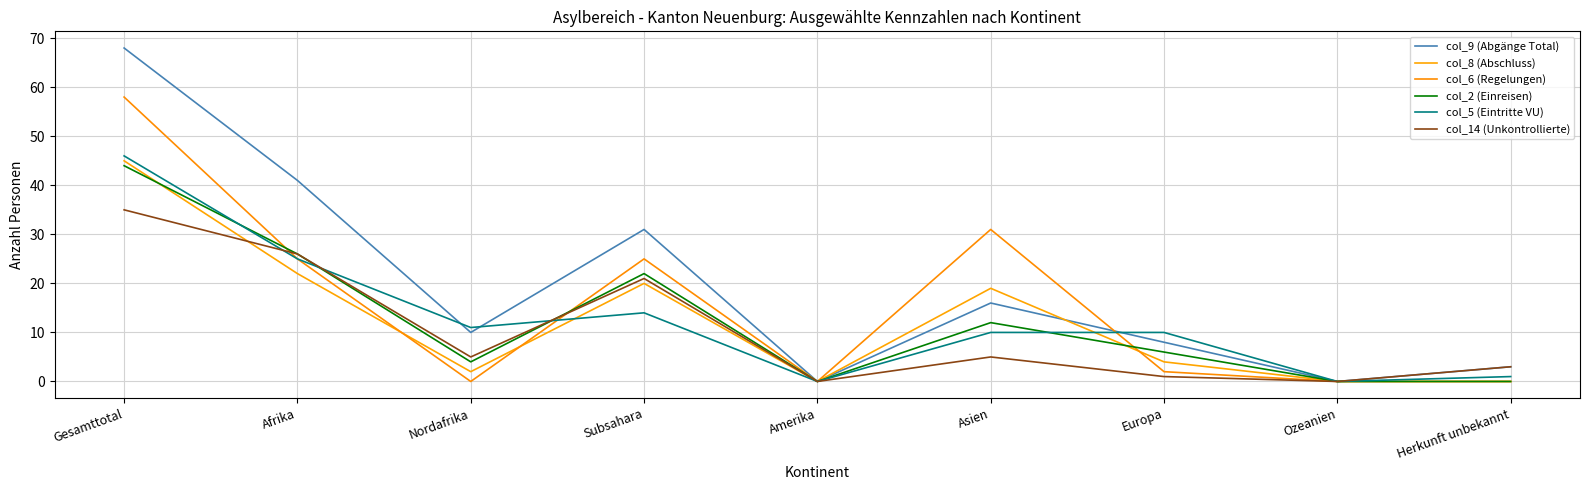

Rank the series at Herkunft unbekannt from highest to lowest value.

col_9 (Abgänge Total), col_14 (Unkontrollierte), col_5 (Eintritte VU), col_8 (Abschluss), col_6 (Regelungen), col_2 (Einreisen)